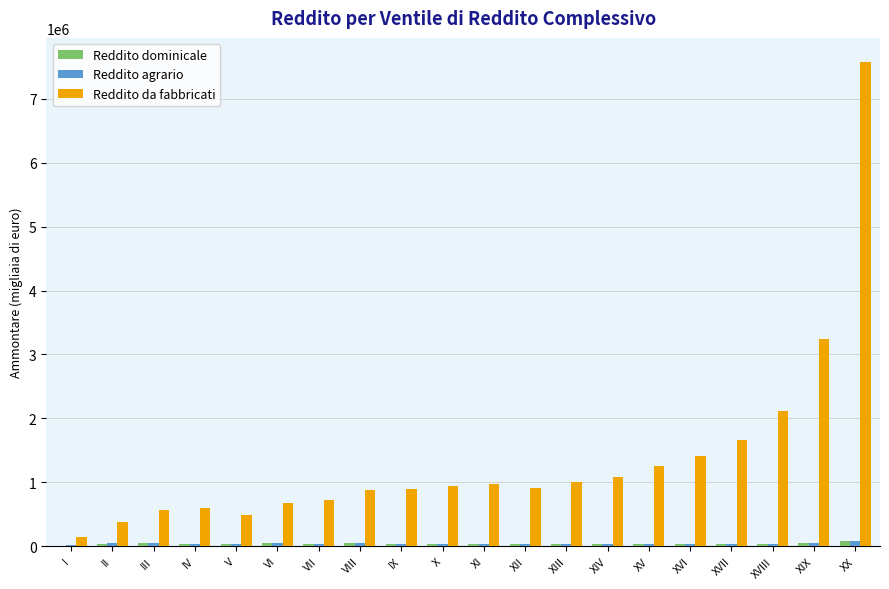

Count the number of data series in this chart.

3